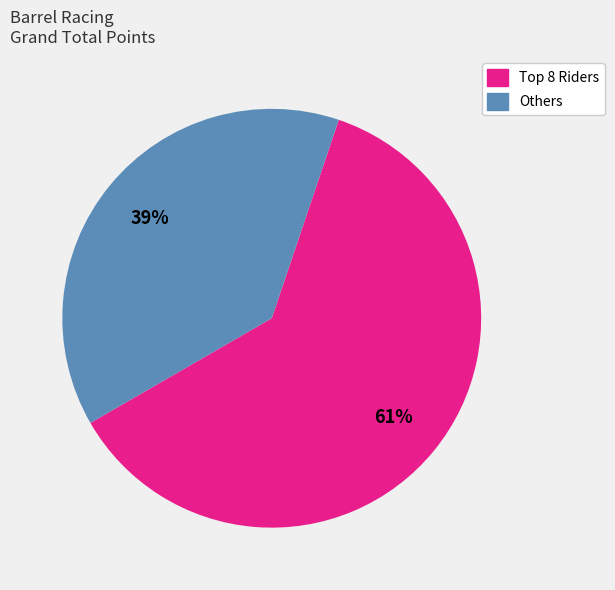

Does any single category account for the majority?

Yes